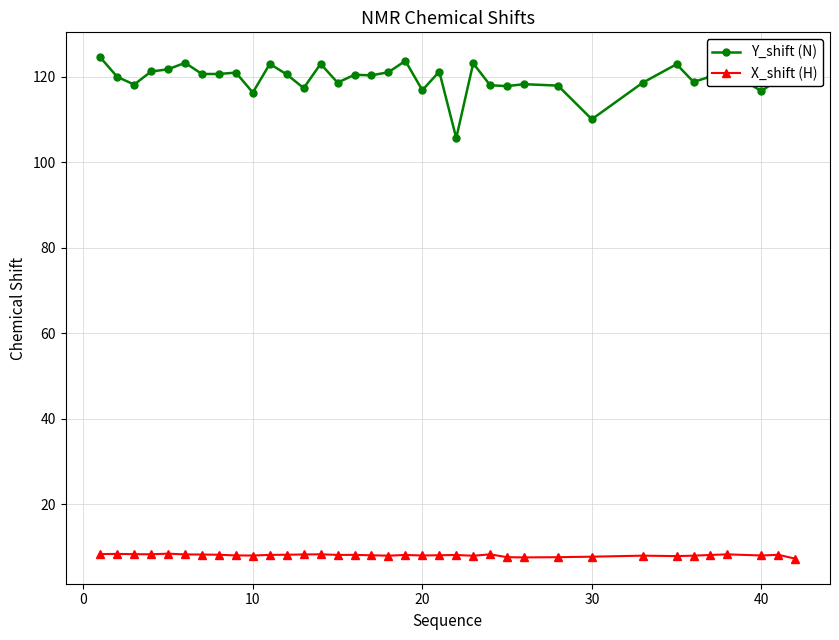

True or false: Y_shift (N) and X_shift (H) cross at least once.

False